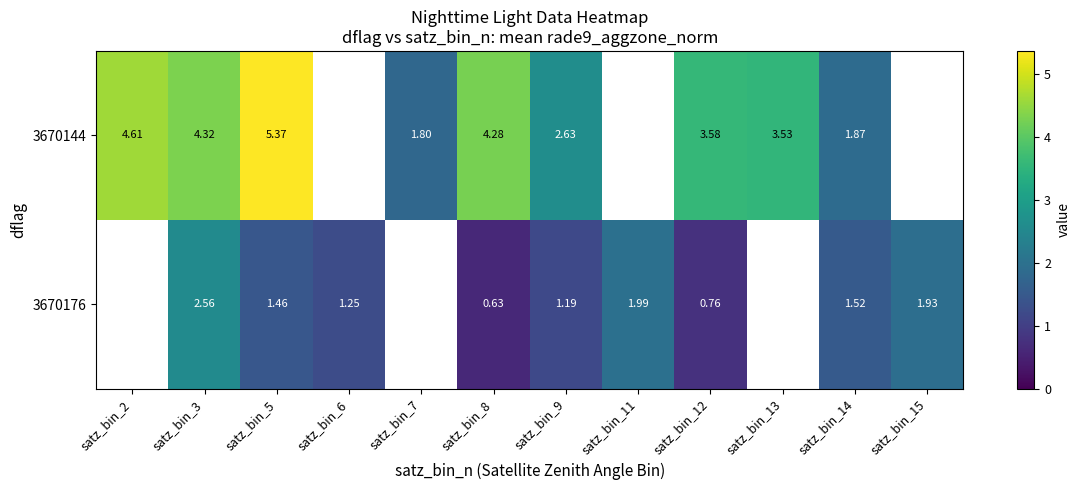

What is the total value across all series at satz_bin_14?

3.4